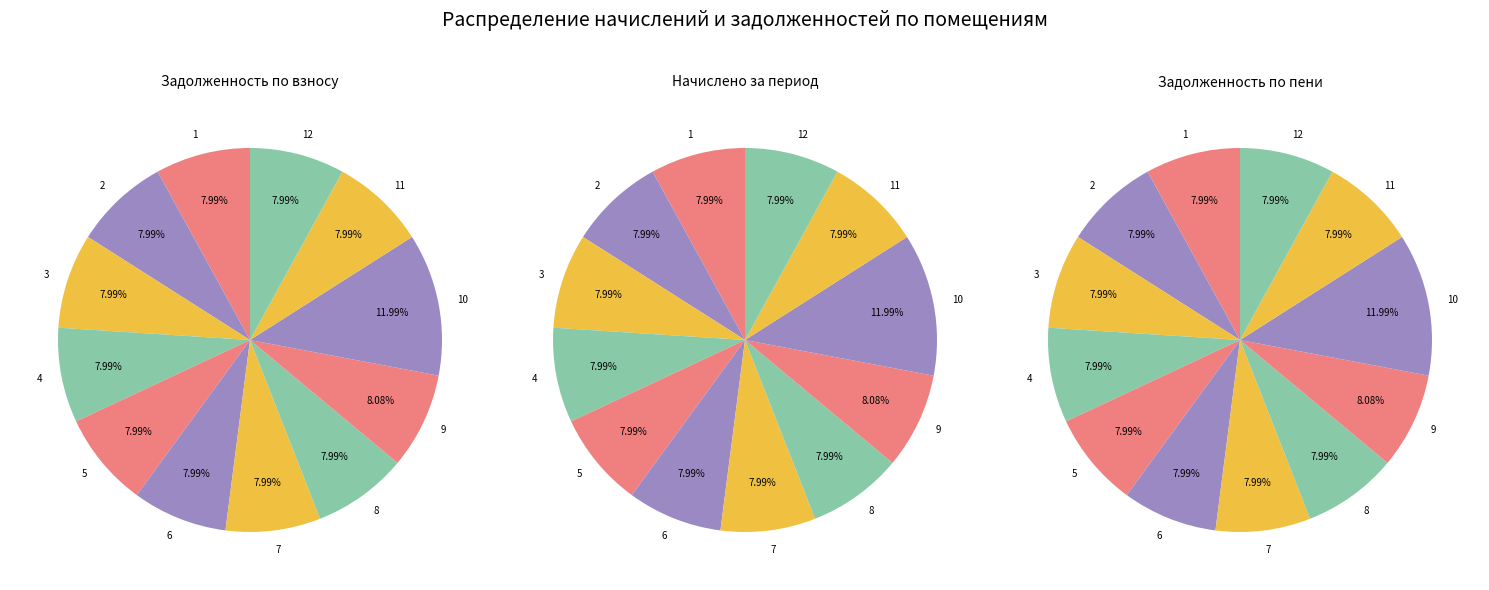

To the nearest percent, what is the difference between the largest and smallest slice percentages?

4%